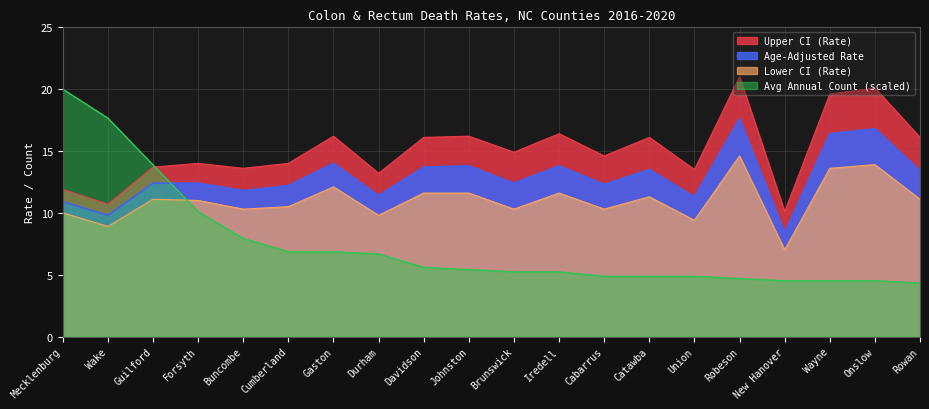

What position from the left is Davidson?

9